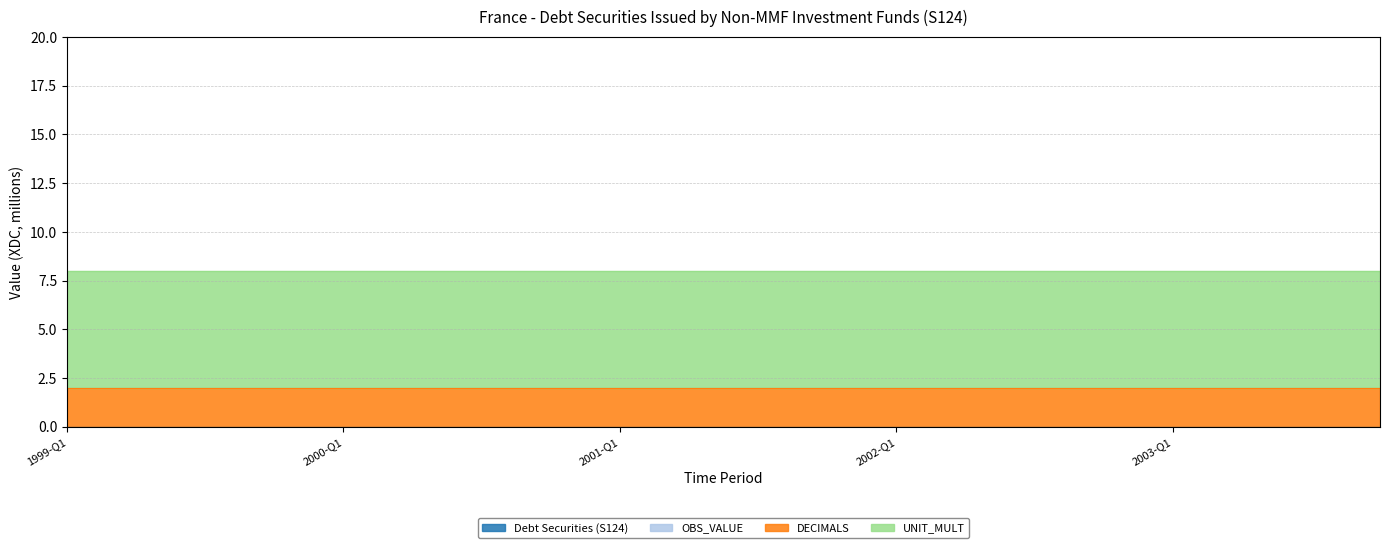

What are all the series names shown in the legend?

Debt Securities (S124), OBS_VALUE, DECIMALS, UNIT_MULT